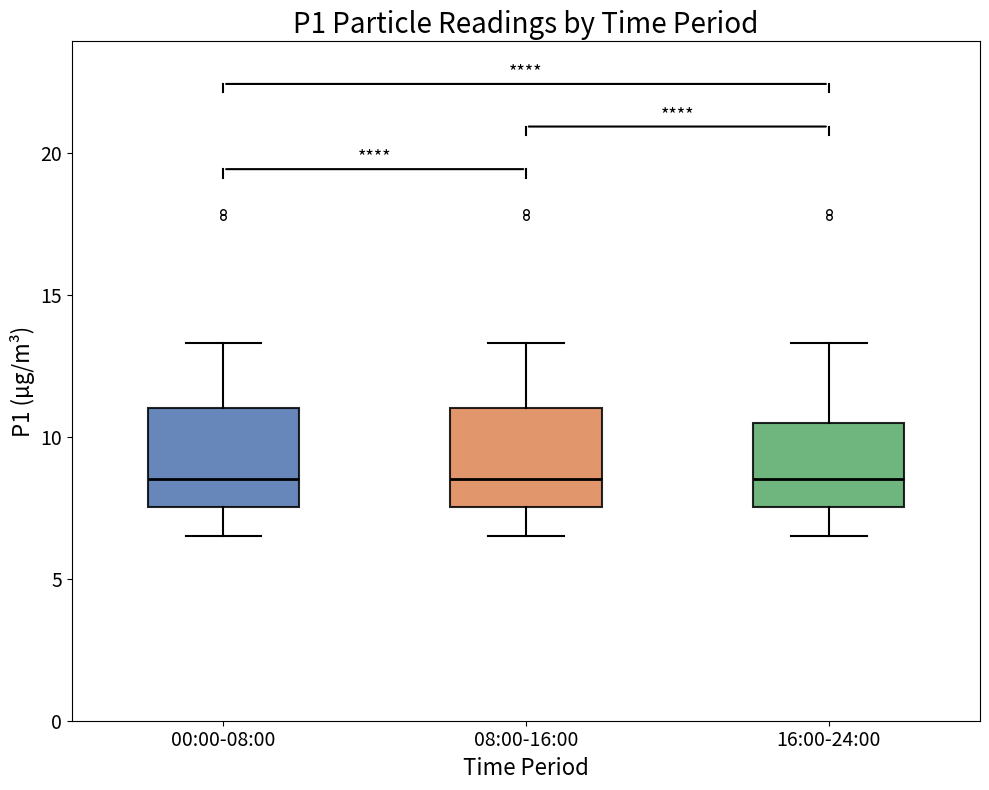

Reading left to right, transcribe this box plot: for each box, give where its median line is, the range the box spans, and where its two whiskers end, as read against the y-axis. The values are not printed on the chart, so give them approximately, as read against the axis.

00:00-08:00: median 8.5, box 7.5 to 11.0, whiskers 6.5 to 13.5
08:00-16:00: median 8.5, box 7.5 to 11.0, whiskers 6.5 to 13.5
16:00-24:00: median 8.5, box 7.5 to 10.5, whiskers 6.5 to 13.5